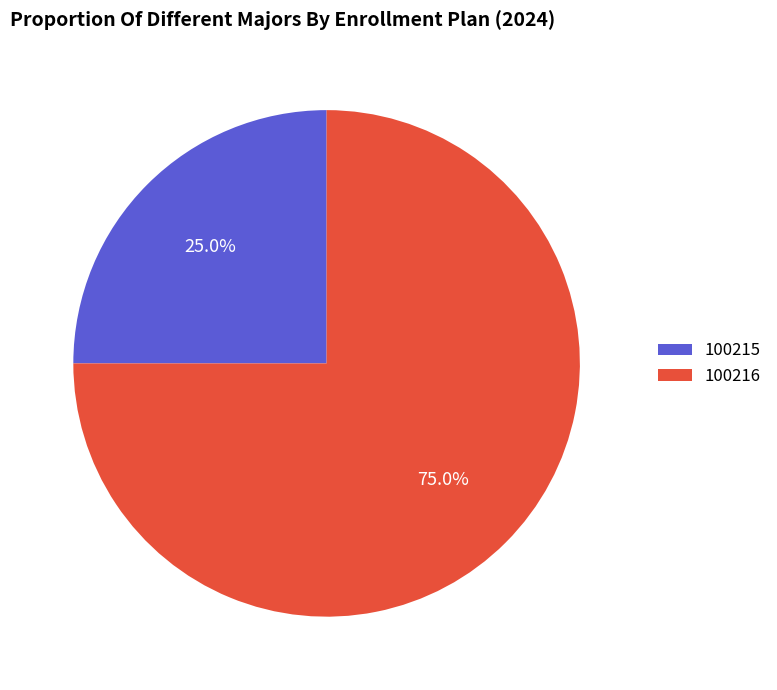

Is it true that 100216 is 66% of the pie?

False